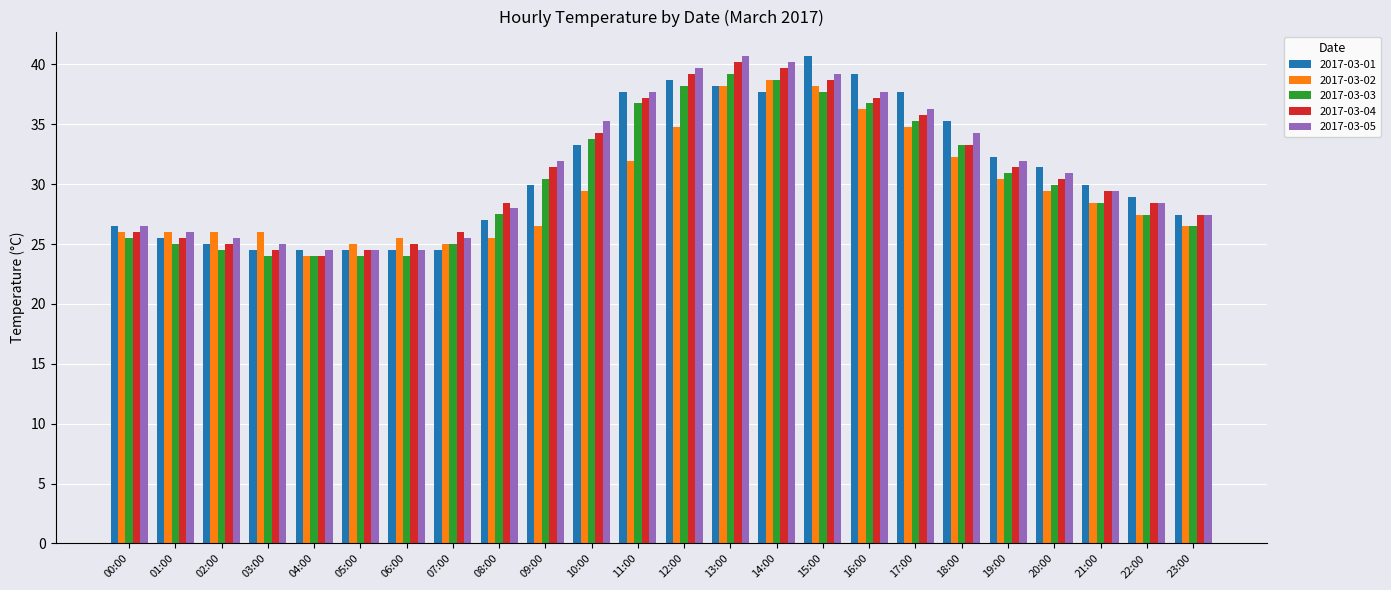

At how many categories does at least one series exceed 31?

12